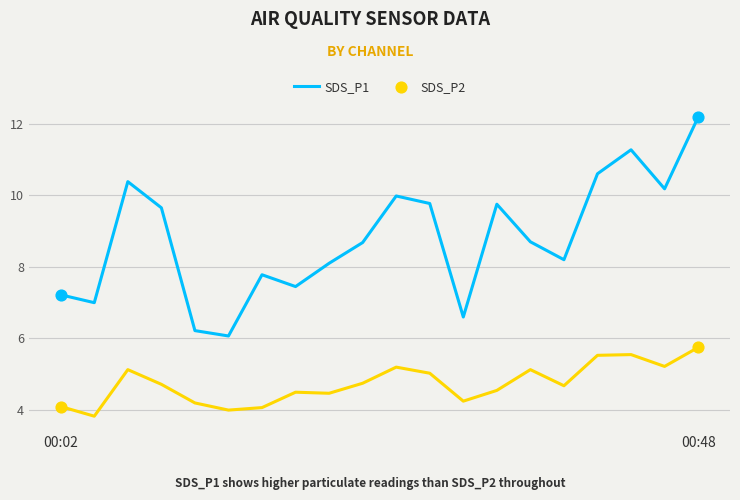

What are all the series names shown in the legend?

SDS_P1, SDS_P2